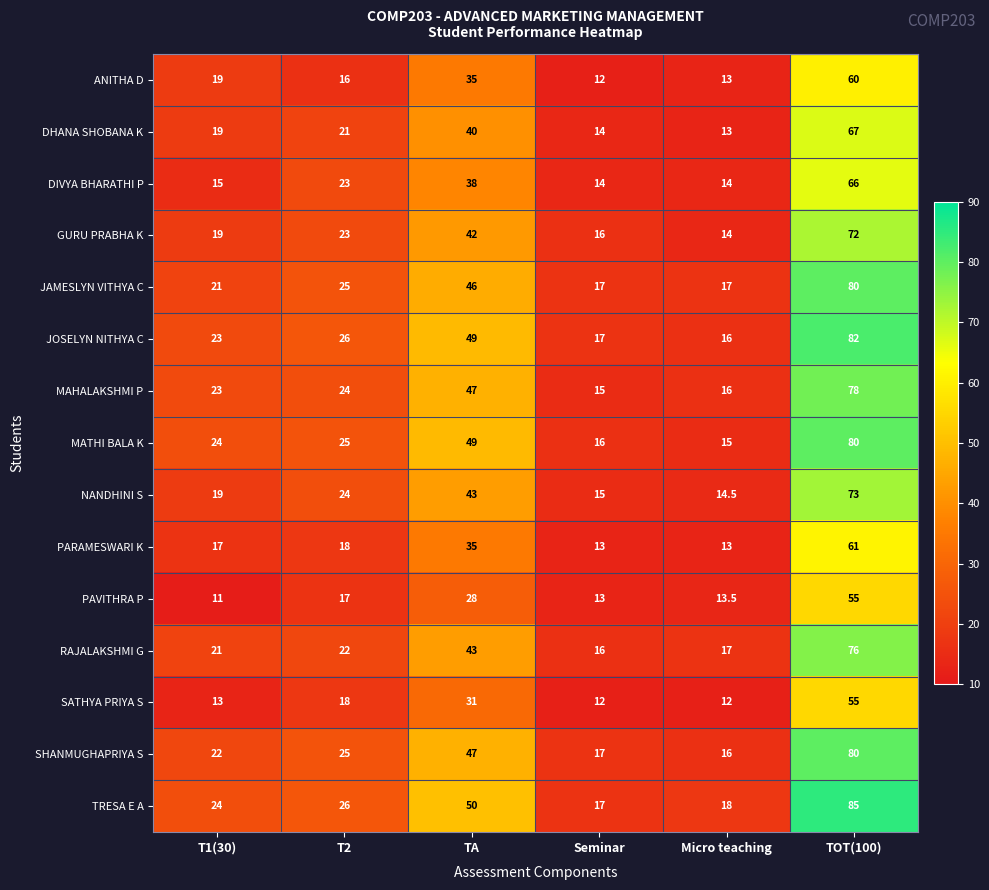

How many series are shown in this chart?

15